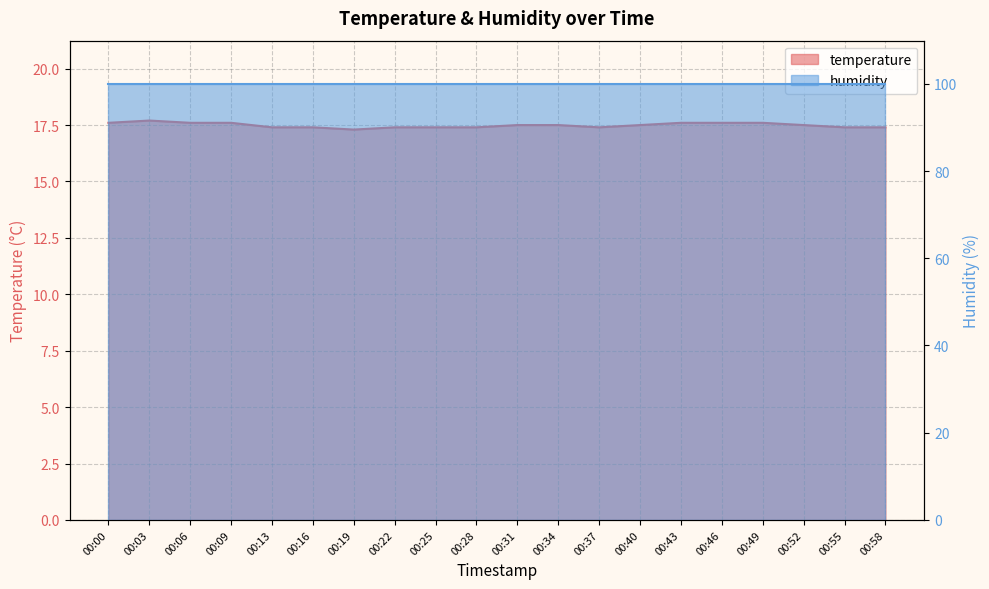

What is the change in value from 00:19 to 00:37?

+0.1